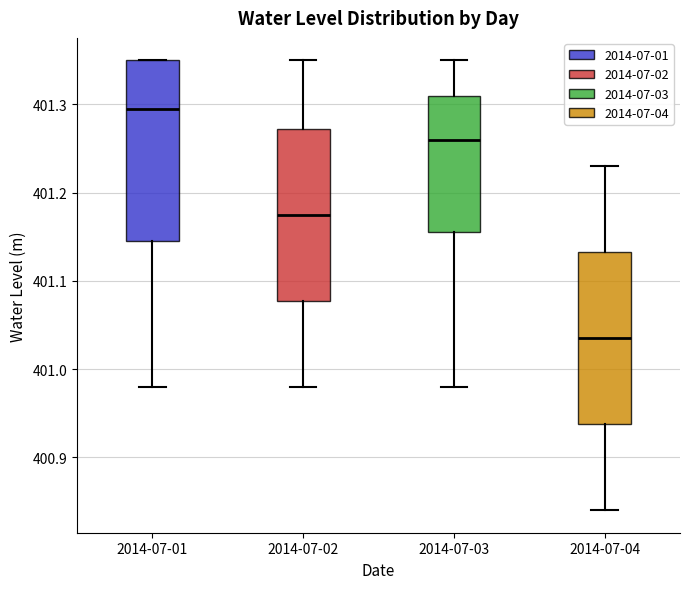

Which box has the lowest median line?

2014-07-04